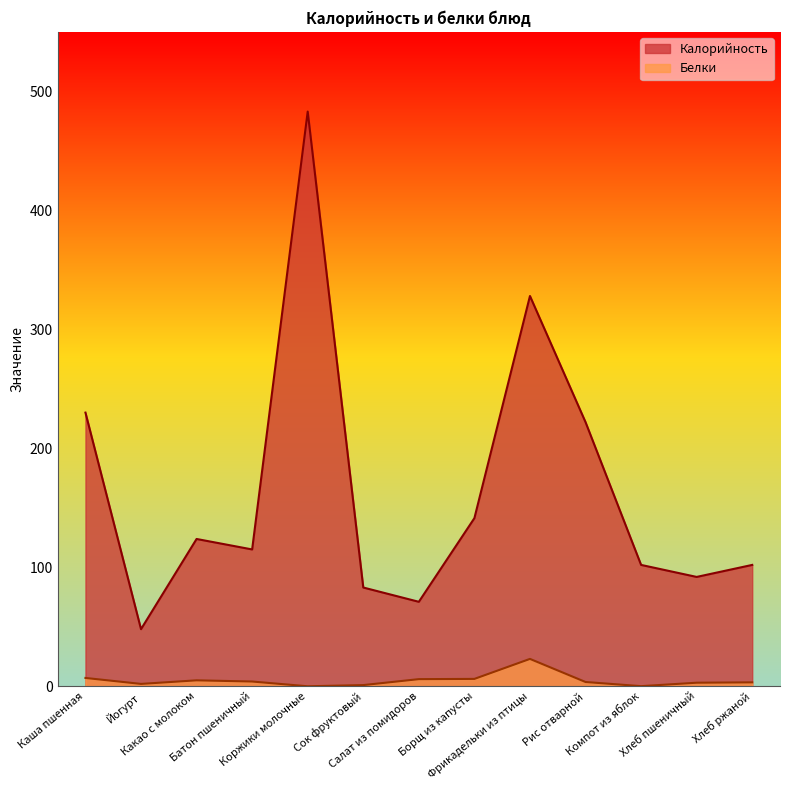

What is the value of the Калорийность point at the 5th from the left?

483.0